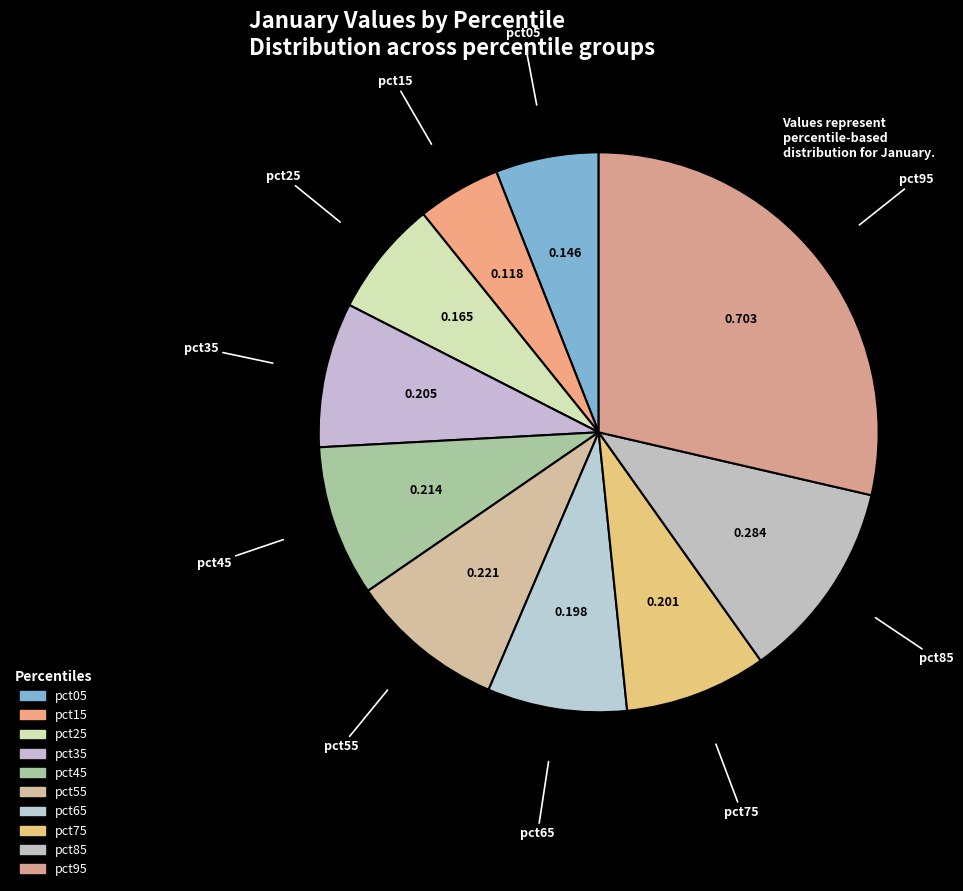

Does pct65 represent more than half of the total?

No